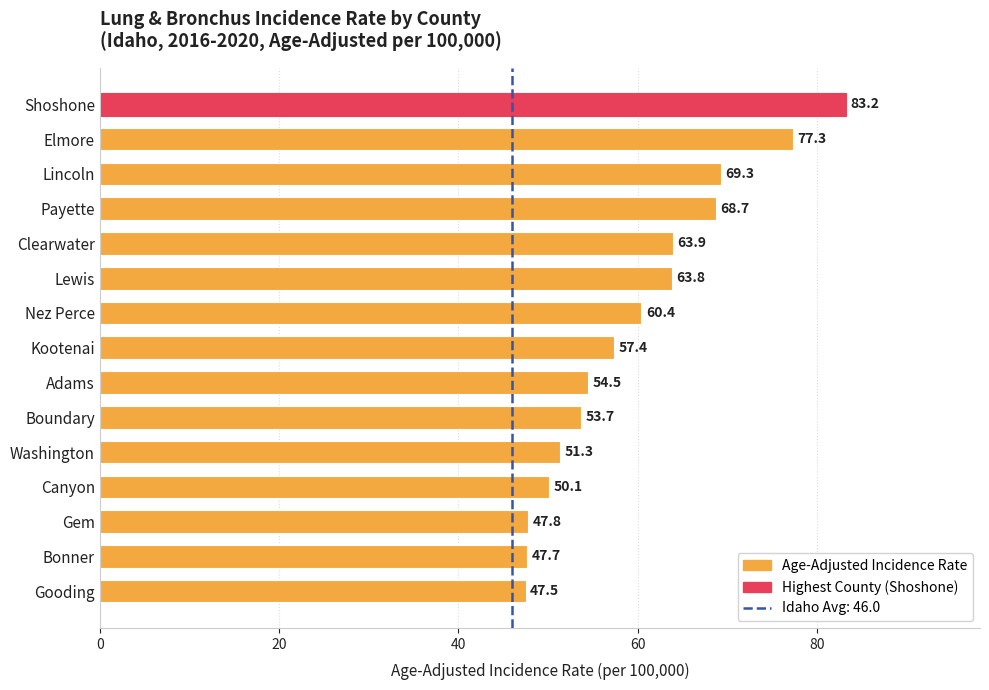

What is the value of the 5th bar from the top?

63.9